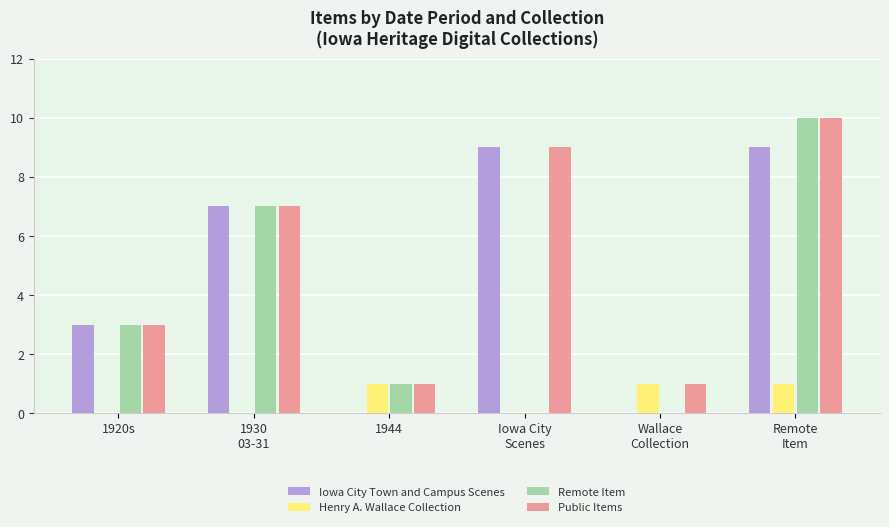

What is the sum of all Henry A. Wallace Collection values?

3